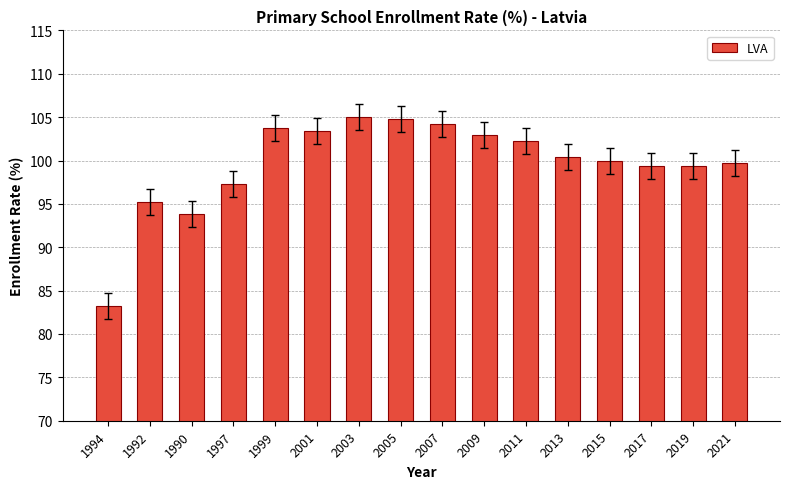

What is the change in value from 1992 to 2001?

+8.2